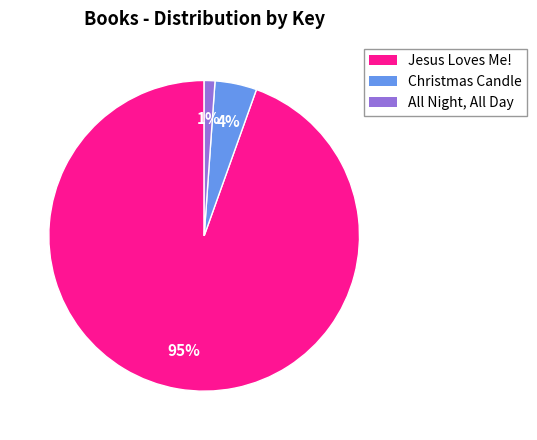

What is the smallest slice in the pie chart?

All Night, All Day